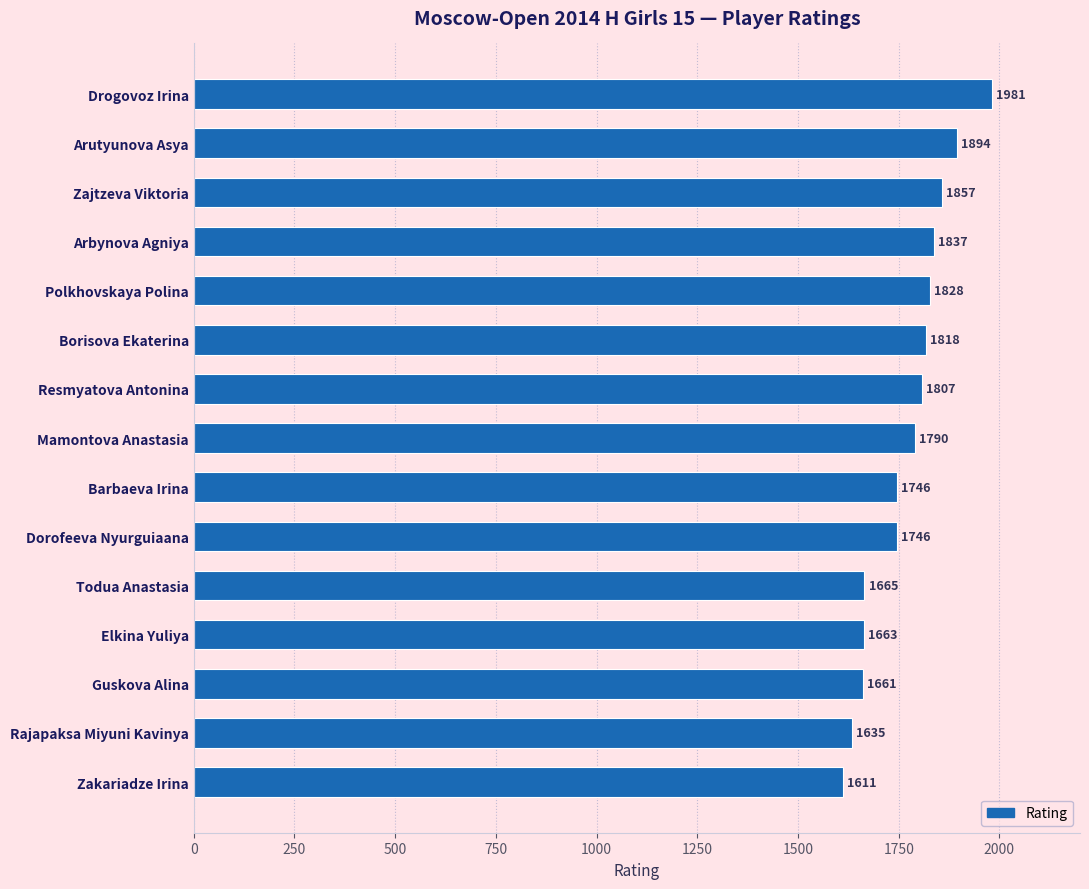

What is the sum of all values?

26539